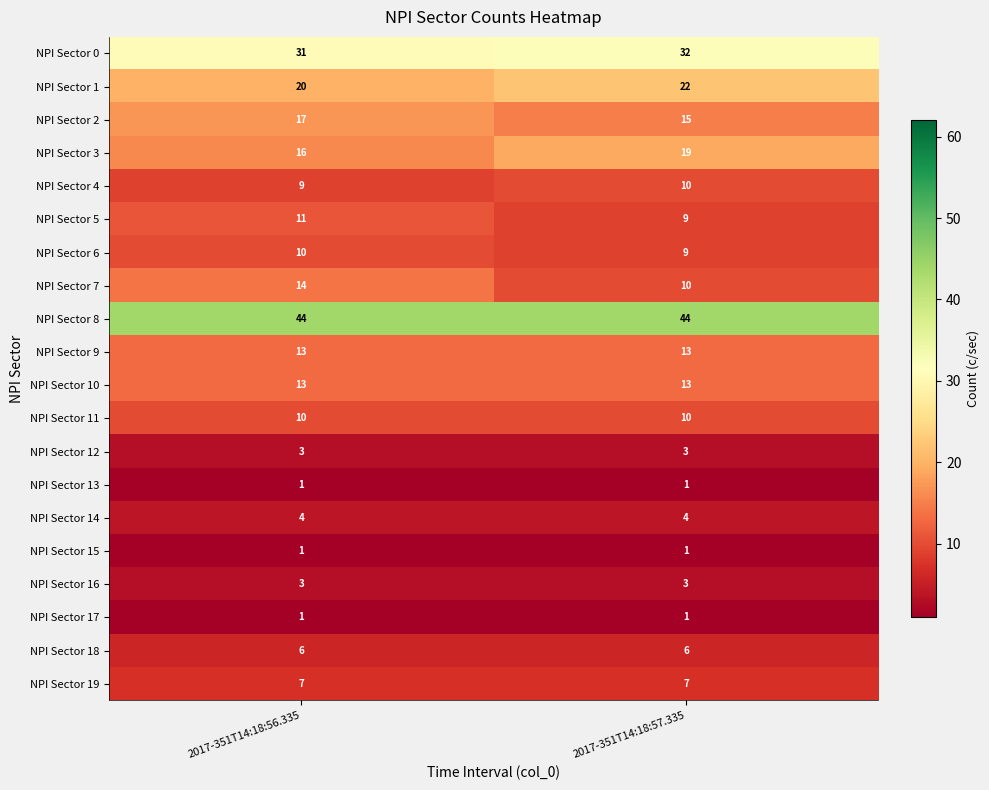

Count the number of categories in the chart.

2